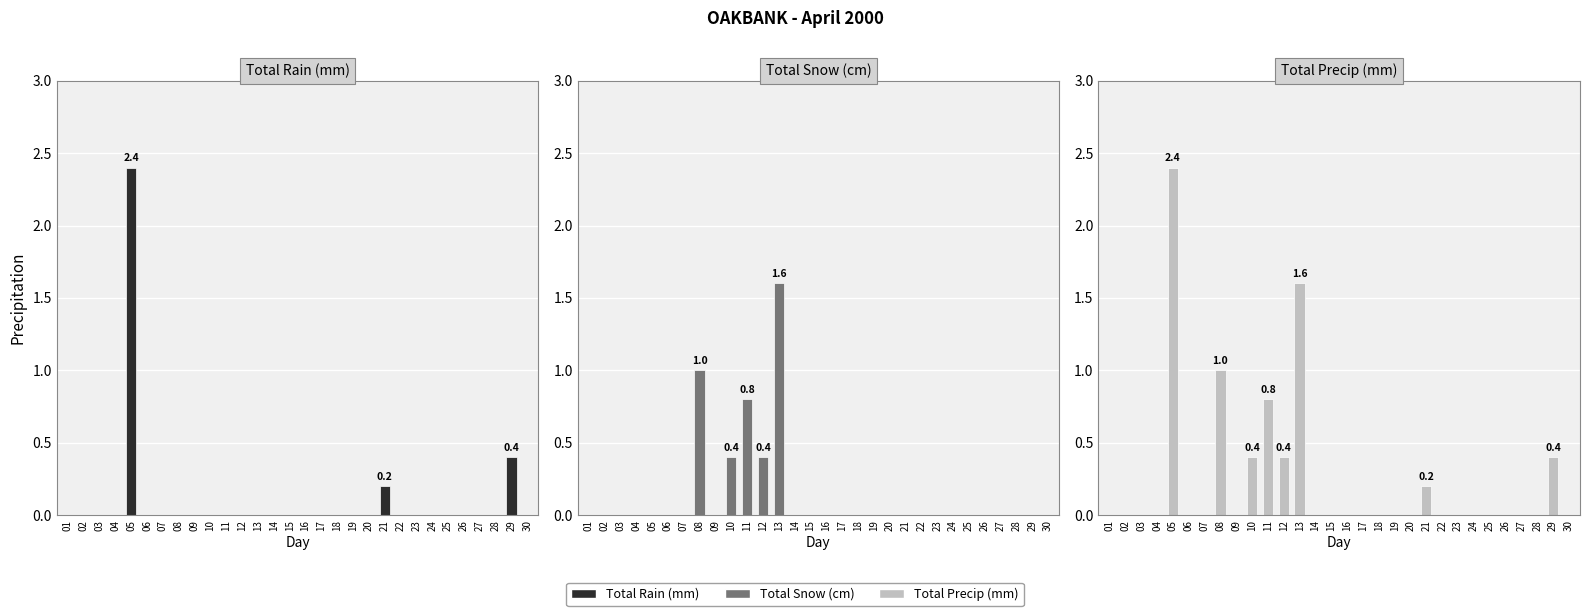

Reading left to right, transcribe all the data shown in this chart.

Total Rain (mm): 0.0	0.0	0.0	0.0	2.4	0.0	0.0	0.0	0.0	0.0	0.0	0.0	0.0	0.0	0.0	0.0	0.0	0.0	0.0	0.0	0.2	0.0	0.0	0.0	0.0	0.0	0.0	0.0	0.4	0.0
Total Snow (cm): 0.0	0.0	0.0	0.0	0.0	0.0	0.0	1.0	0.0	0.4	0.8	0.4	1.6	0.0	0.0	0.0	0.0	0.0	0.0	0.0	0.0	0.0	0.0	0.0	0.0	0.0	0.0	0.0	0.0	0.0
Total Precip (mm): 0.0	0.0	0.0	0.0	2.4	0.0	0.0	1.0	0.0	0.4	0.8	0.4	1.6	0.0	0.0	0.0	0.0	0.0	0.0	0.0	0.2	0.0	0.0	0.0	0.0	0.0	0.0	0.0	0.4	0.0